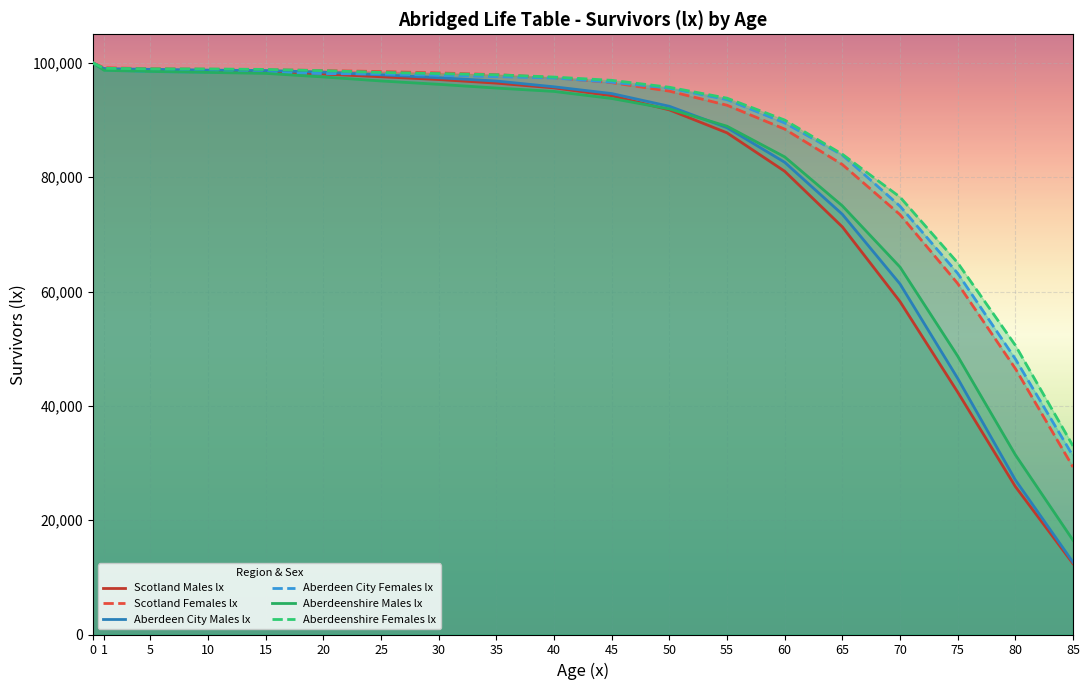

True or false: Scotland Females lx and Aberdeenshire Males lx cross at least once.

False